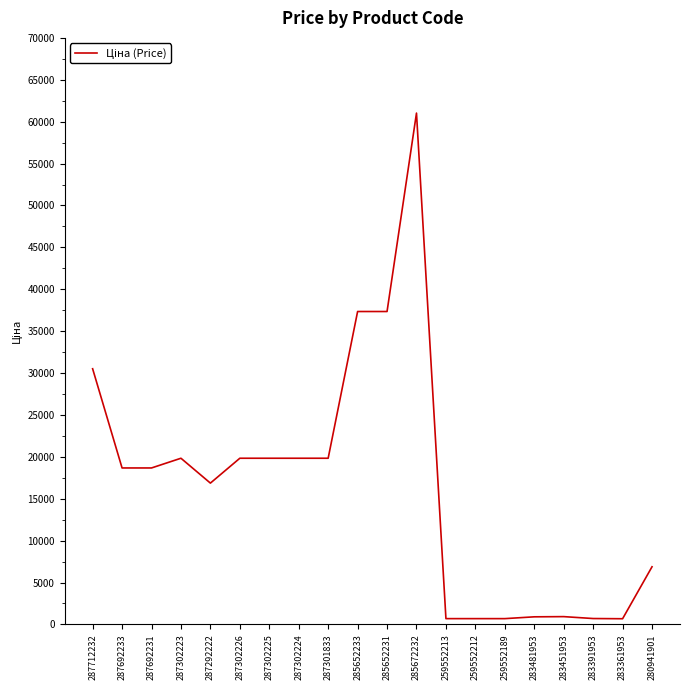

The value at 285672232 is 61024.7. True or false?

True